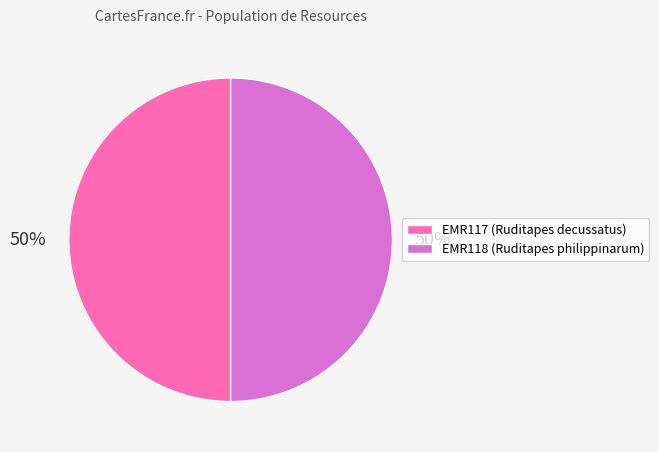

What percentage is the EMR117 slice, to the nearest percent?

50%